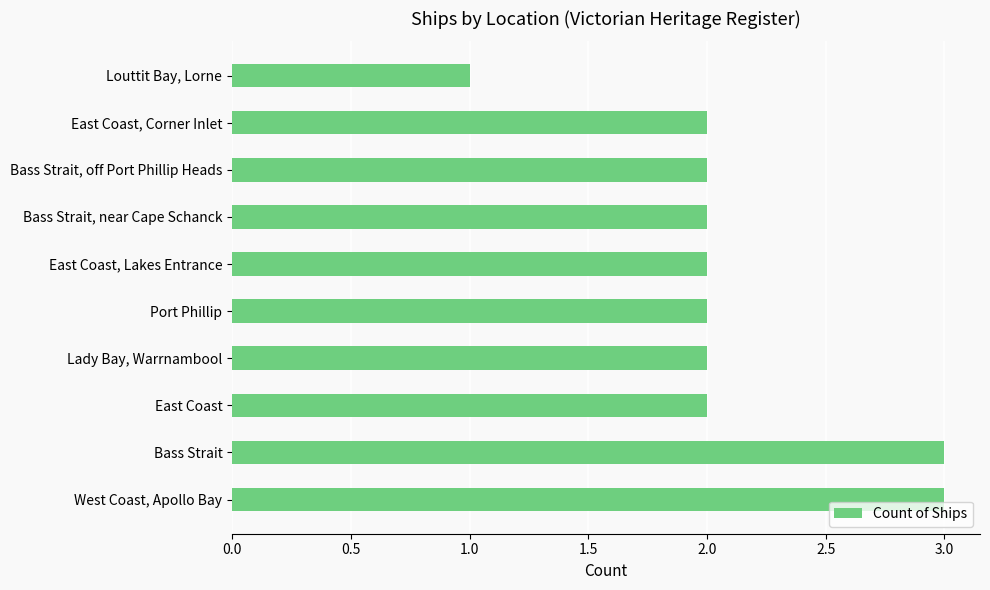

Are the bars horizontal?

Yes